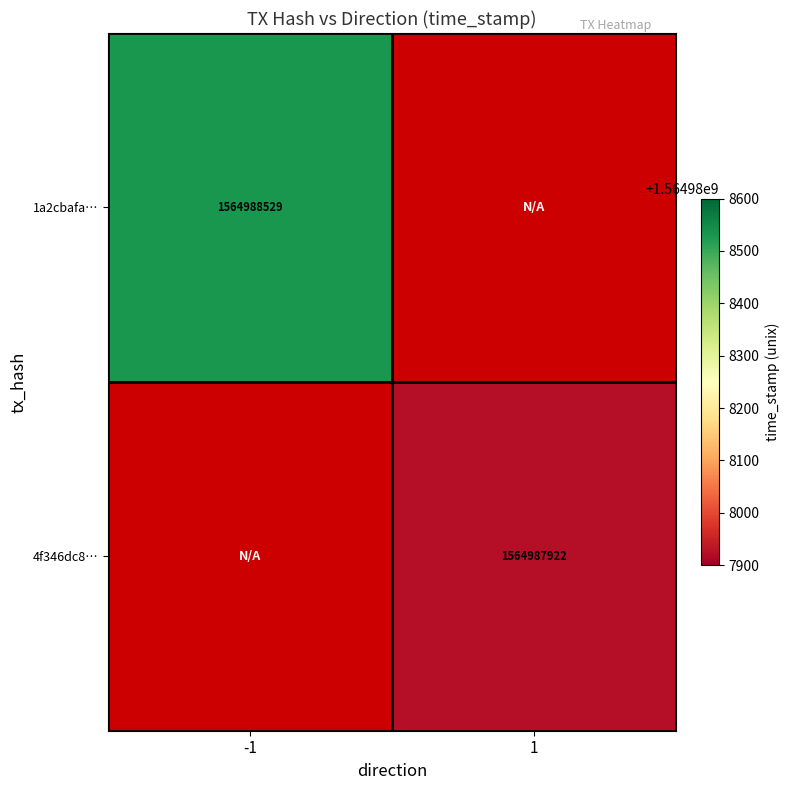

Count the number of data series in this chart.

2